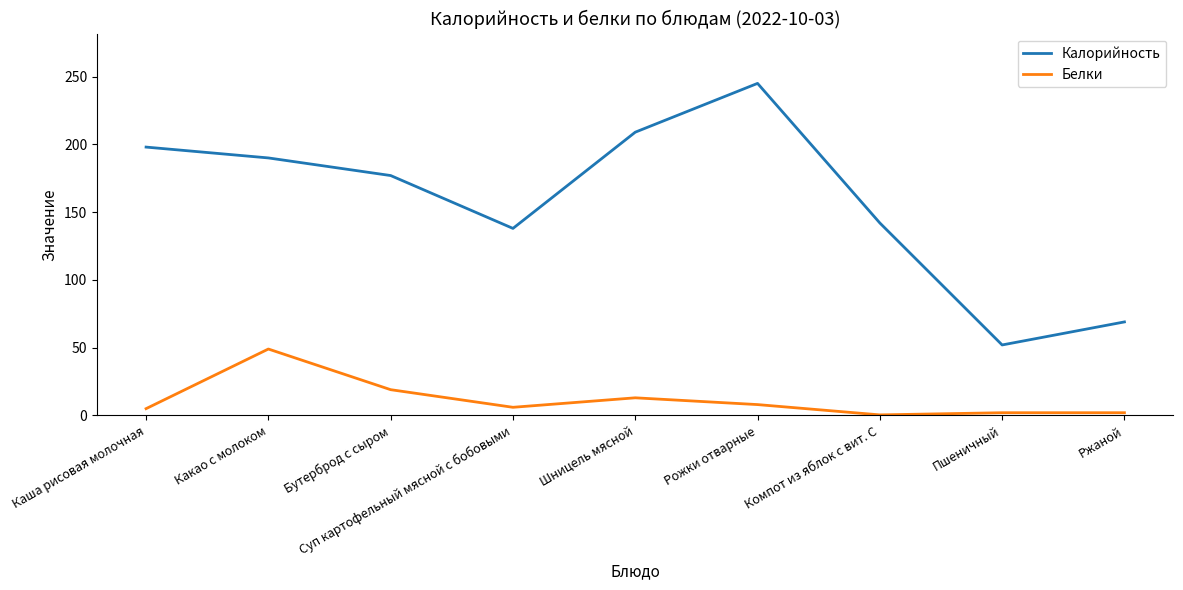

Is it true that Калорийность equals 209.0 at Шницель мясной?

True